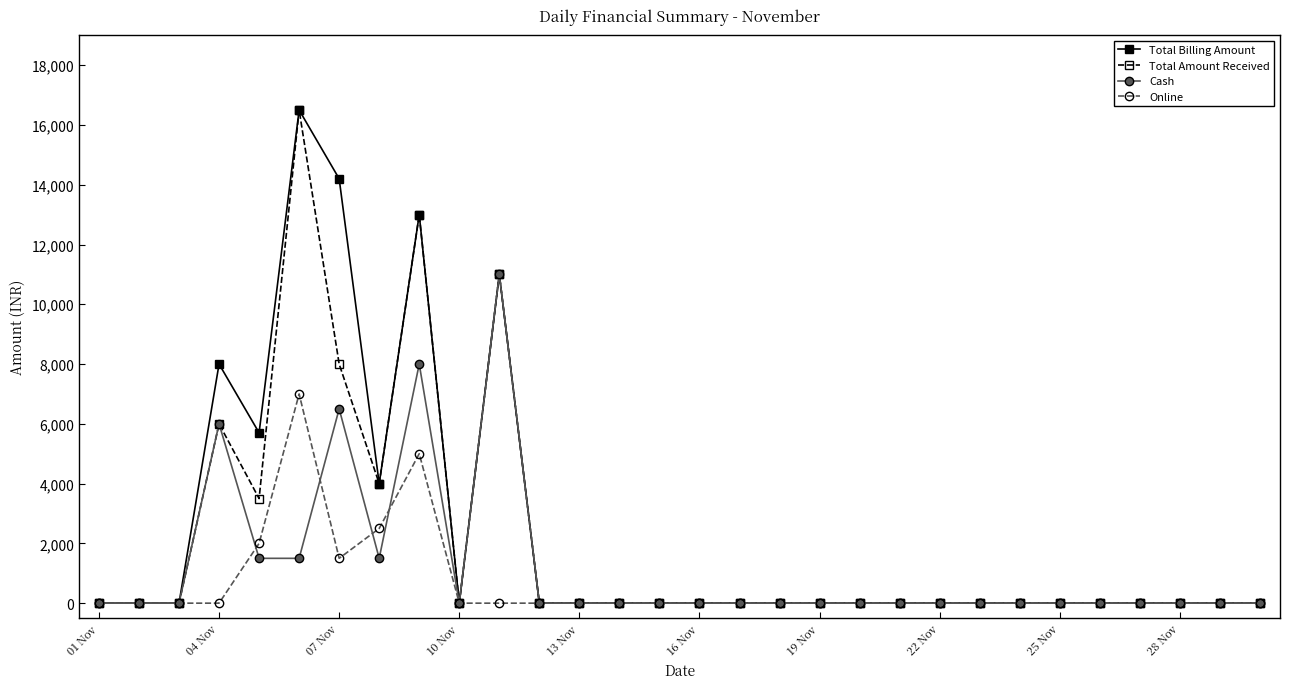

Rank the series by their average value, from highest to lowest.

Total Billing Amount, Total Amount Received, Cash, Online